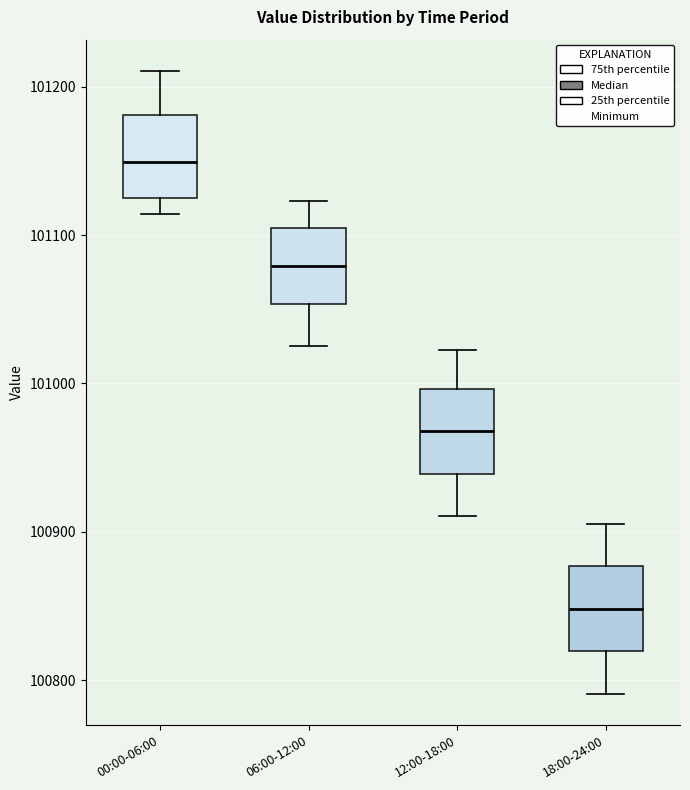

Reading left to right, transcribe this box plot: for each box, give where its median line is, the range the box spans, and where its two whiskers end, as read against the y-axis. The values are not printed on the chart, so give them approximately, as read against the axis.

00:00-06:00: median 101150, box 101120 to 101180, whiskers 101110 to 101210
06:00-12:00: median 101080, box 101050 to 101100, whiskers 101030 to 101120
12:00-18:00: median 100970, box 100940 to 101000, whiskers 100910 to 101020
18:00-24:00: median 100850, box 100820 to 100880, whiskers 100790 to 100910